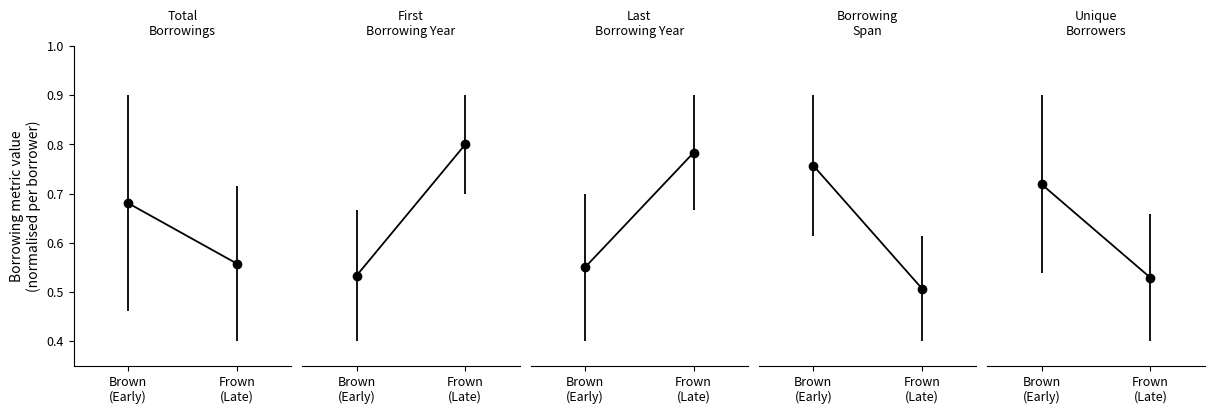

What is the value of the Borrowing Span point at the 2nd from the left?

0.5